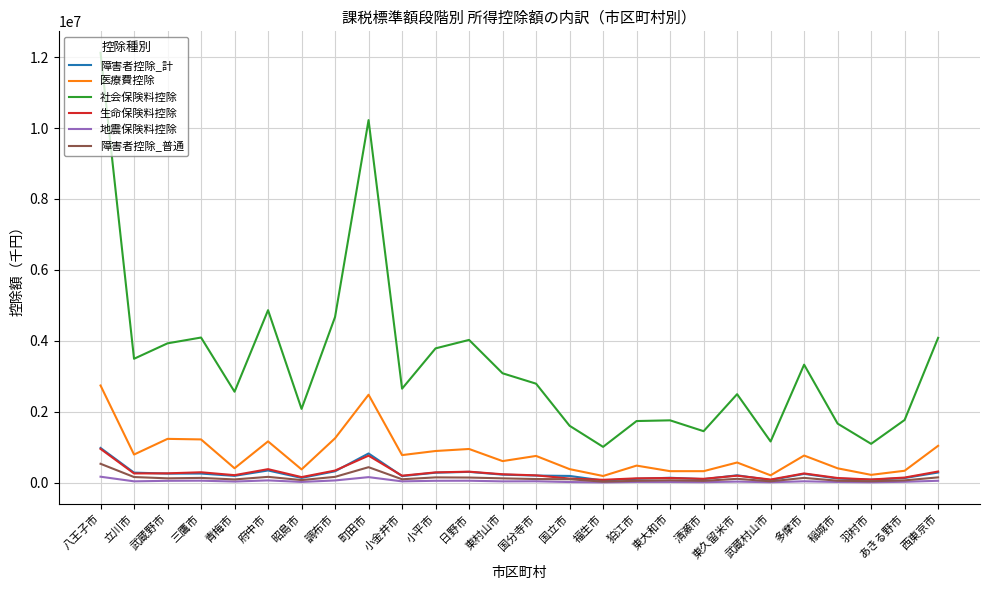

Which series has the largest range (max minus min)?

社会保険料控除